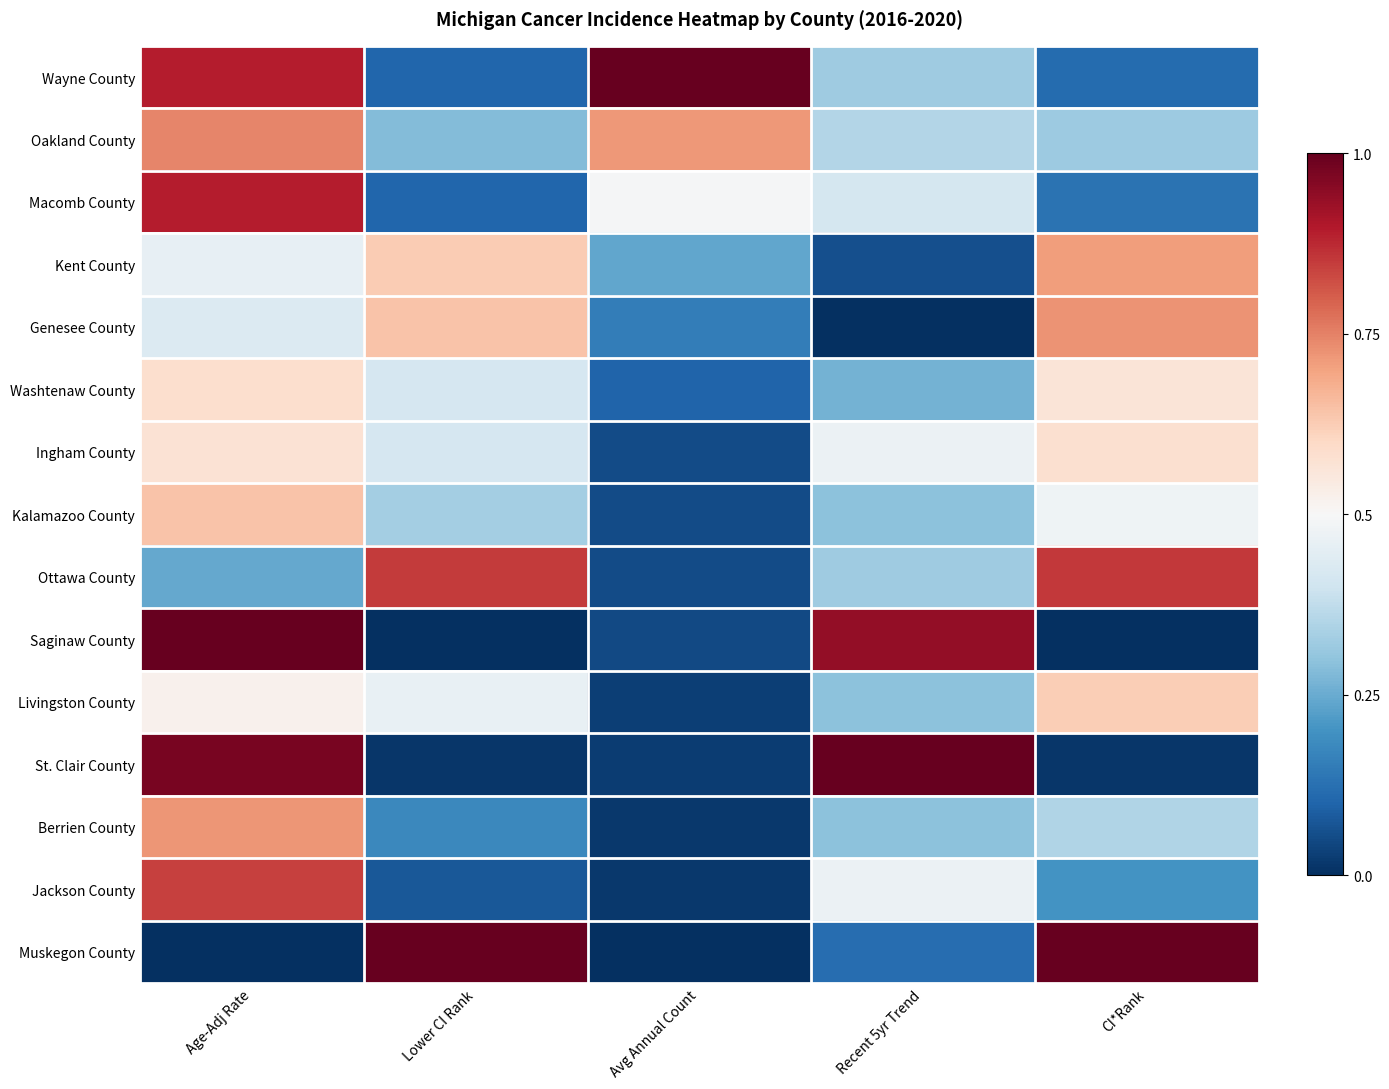

Reading right to left, extract all data points from this chart.

Wayne County: CI*Rank=0.1	Recent 5yr Trend=0.3	Avg Annual Count=1.0	Lower CI Rank=0.1	Age-Adj Rate=0.9
Oakland County: CI*Rank=0.3	Recent 5yr Trend=0.4	Avg Annual Count=0.7	Lower CI Rank=0.3	Age-Adj Rate=0.7
Macomb County: CI*Rank=0.1	Recent 5yr Trend=0.4	Avg Annual Count=0.5	Lower CI Rank=0.1	Age-Adj Rate=0.9
Kent County: CI*Rank=0.7	Recent 5yr Trend=0.1	Avg Annual Count=0.2	Lower CI Rank=0.6	Age-Adj Rate=0.5
Genesee County: CI*Rank=0.7	Recent 5yr Trend=0.0	Avg Annual Count=0.2	Lower CI Rank=0.6	Age-Adj Rate=0.4
Washtenaw County: CI*Rank=0.6	Recent 5yr Trend=0.3	Avg Annual Count=0.1	Lower CI Rank=0.4	Age-Adj Rate=0.6
Ingham County: CI*Rank=0.6	Recent 5yr Trend=0.5	Avg Annual Count=0.1	Lower CI Rank=0.4	Age-Adj Rate=0.6
Kalamazoo County: CI*Rank=0.5	Recent 5yr Trend=0.3	Avg Annual Count=0.1	Lower CI Rank=0.3	Age-Adj Rate=0.6
Ottawa County: CI*Rank=0.9	Recent 5yr Trend=0.3	Avg Annual Count=0.1	Lower CI Rank=0.9	Age-Adj Rate=0.2
Saginaw County: CI*Rank=0.0	Recent 5yr Trend=0.9	Avg Annual Count=0.0	Lower CI Rank=0.0	Age-Adj Rate=1.0
Livingston County: CI*Rank=0.6	Recent 5yr Trend=0.3	Avg Annual Count=0.0	Lower CI Rank=0.5	Age-Adj Rate=0.5
St. Clair County: CI*Rank=0.0	Recent 5yr Trend=1.0	Avg Annual Count=0.0	Lower CI Rank=0.0	Age-Adj Rate=1.0
Berrien County: CI*Rank=0.3	Recent 5yr Trend=0.3	Avg Annual Count=0.0	Lower CI Rank=0.2	Age-Adj Rate=0.7
Jackson County: CI*Rank=0.2	Recent 5yr Trend=0.5	Avg Annual Count=0.0	Lower CI Rank=0.1	Age-Adj Rate=0.8
Muskegon County: CI*Rank=1.0	Recent 5yr Trend=0.1	Avg Annual Count=0.0	Lower CI Rank=1.0	Age-Adj Rate=0.0